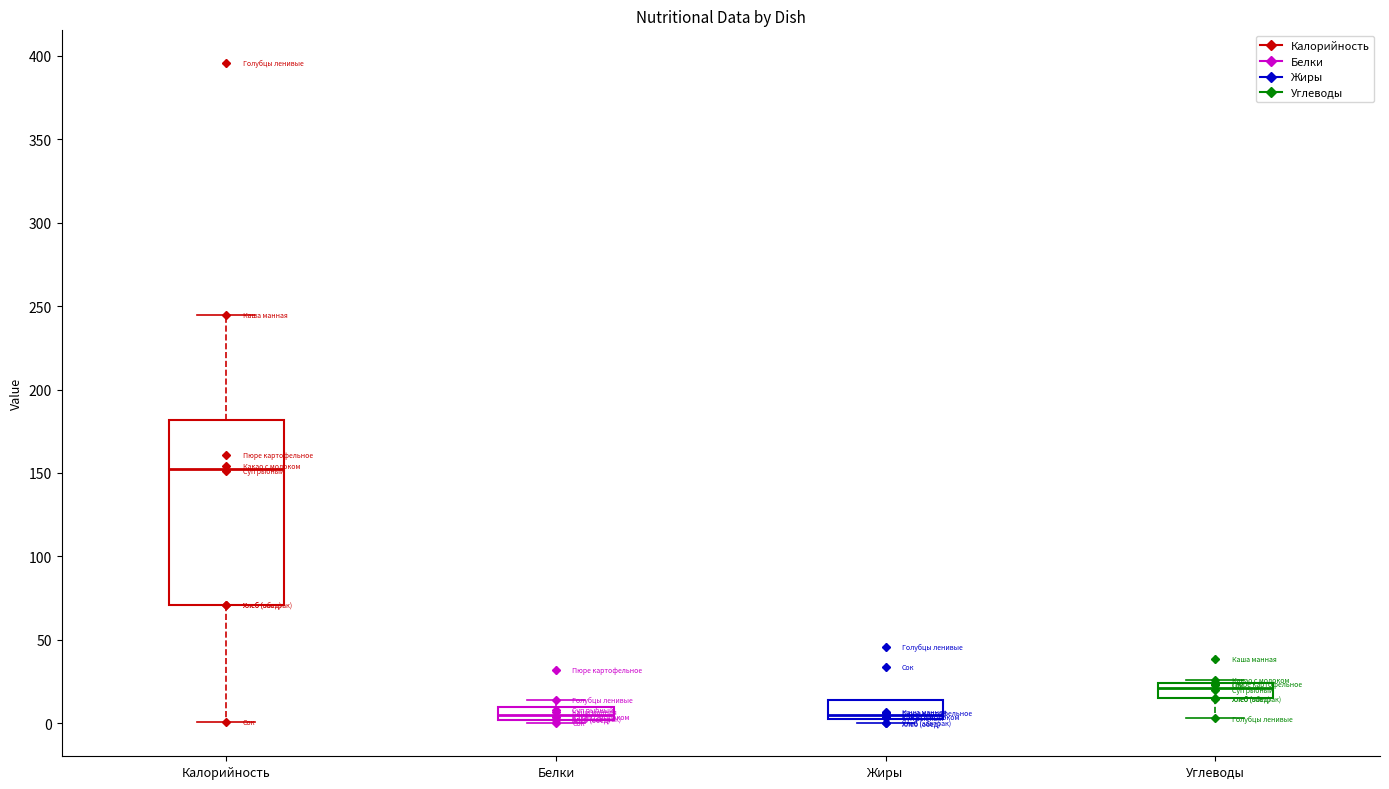

Which box is the tallest, from its lower edge to its upper edge?

Калорийность